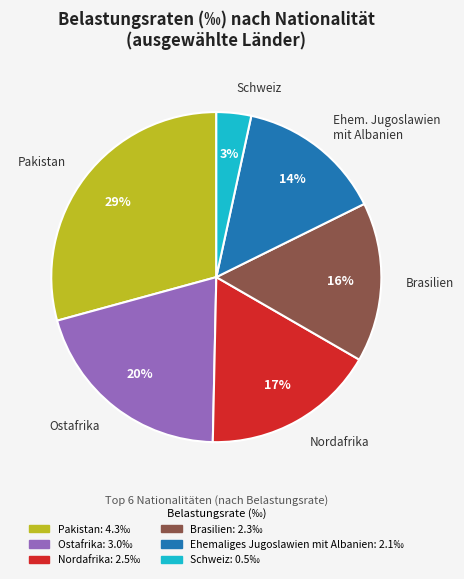

What percentage is the Pakistan slice, to the nearest percent?

29%